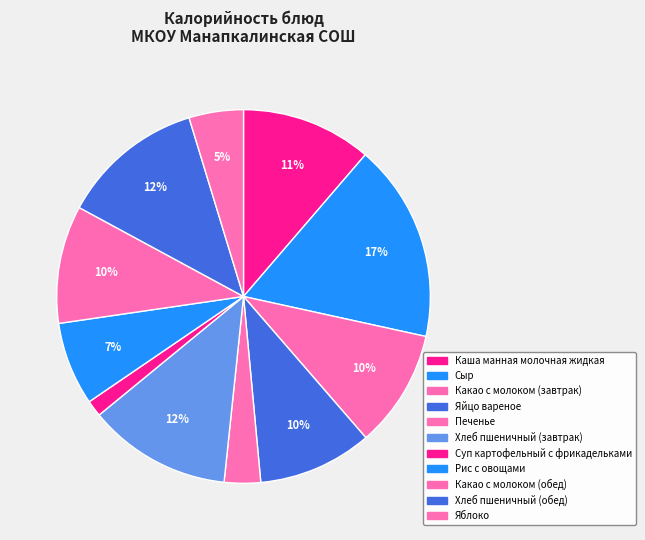

True or false: Какао с молоком (завтрак) accounts for 10% of the total.

True